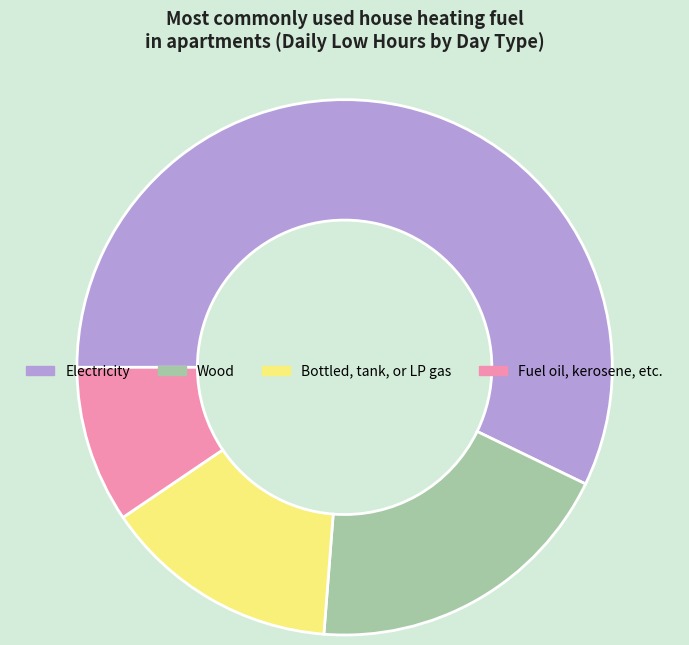

Do Wood and Bottled, tank, or LP gas together represent more than half of the pie?

No